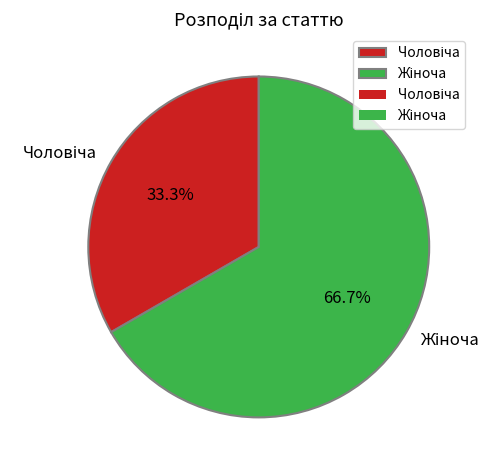

Is there a majority slice in this chart?

Yes